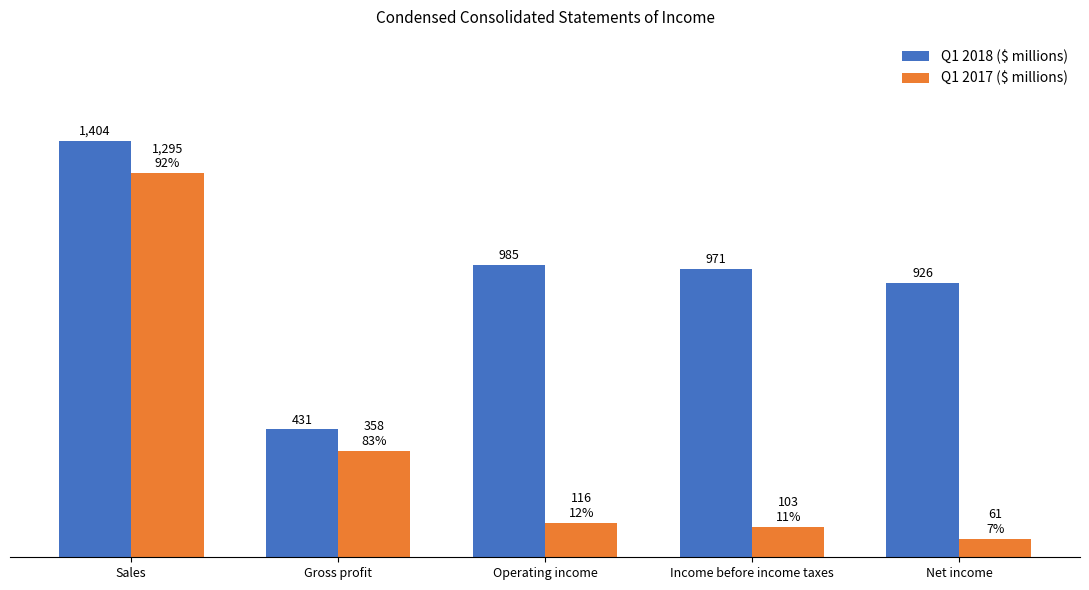

Which category has the lowest value across all series?

Net income